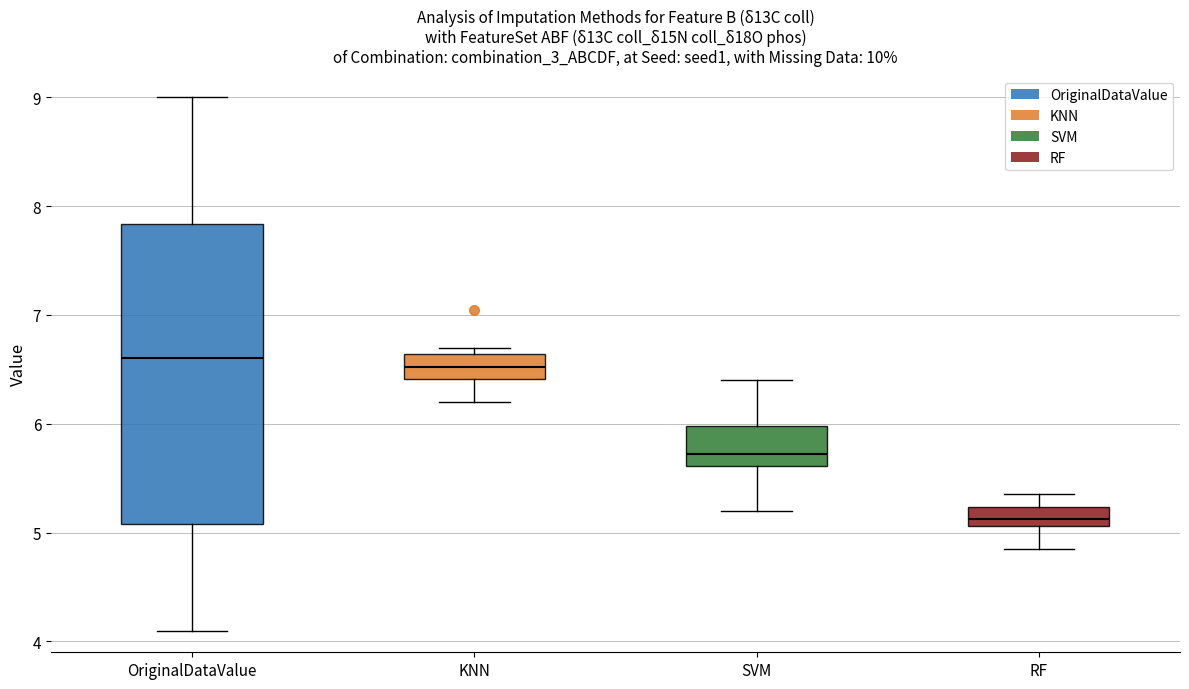

Reading left to right, read every box against the y-axis: the position of its median line, the range the box covers, and the ends of its whiskers. The values are not printed on the chart, so give them approximately, as read against the axis.

OriginalDataValue: median 6.6, box 5.1 to 7.8, whiskers 4.1 to 9.0
KNN: median 6.5, box 6.4 to 6.6, whiskers 6.2 to 6.7
SVM: median 5.7, box 5.6 to 6.0, whiskers 5.2 to 6.4
RF: median 5.1 (inside the box), box 5.1 to 5.2, whiskers 4.9 to 5.4